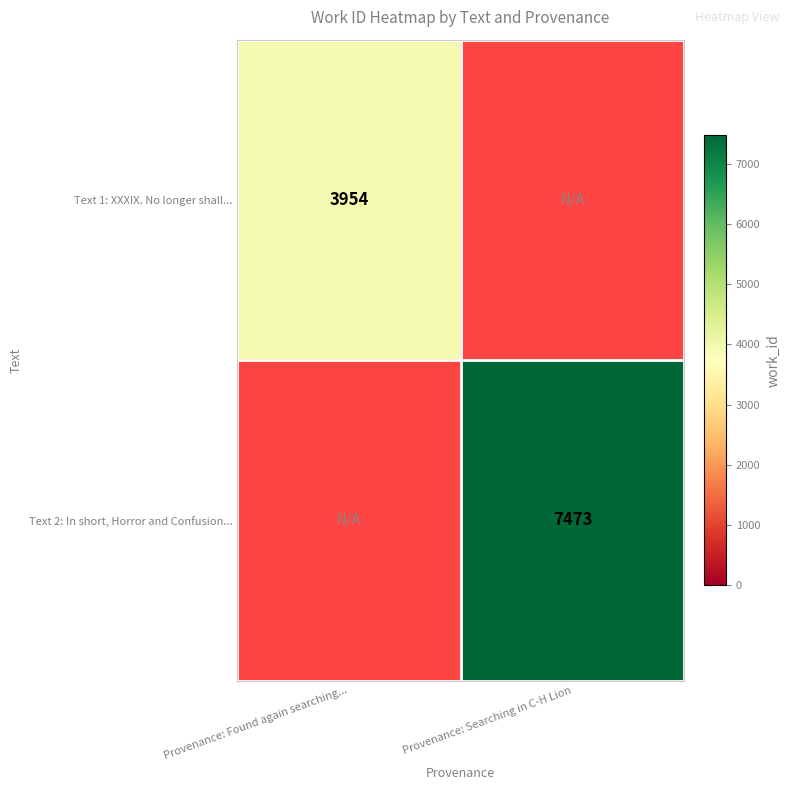

The Text 2: In short, Horror and Confusion... series shows 1614 at Provenance: Searching in C-H Lion. True or false?

False